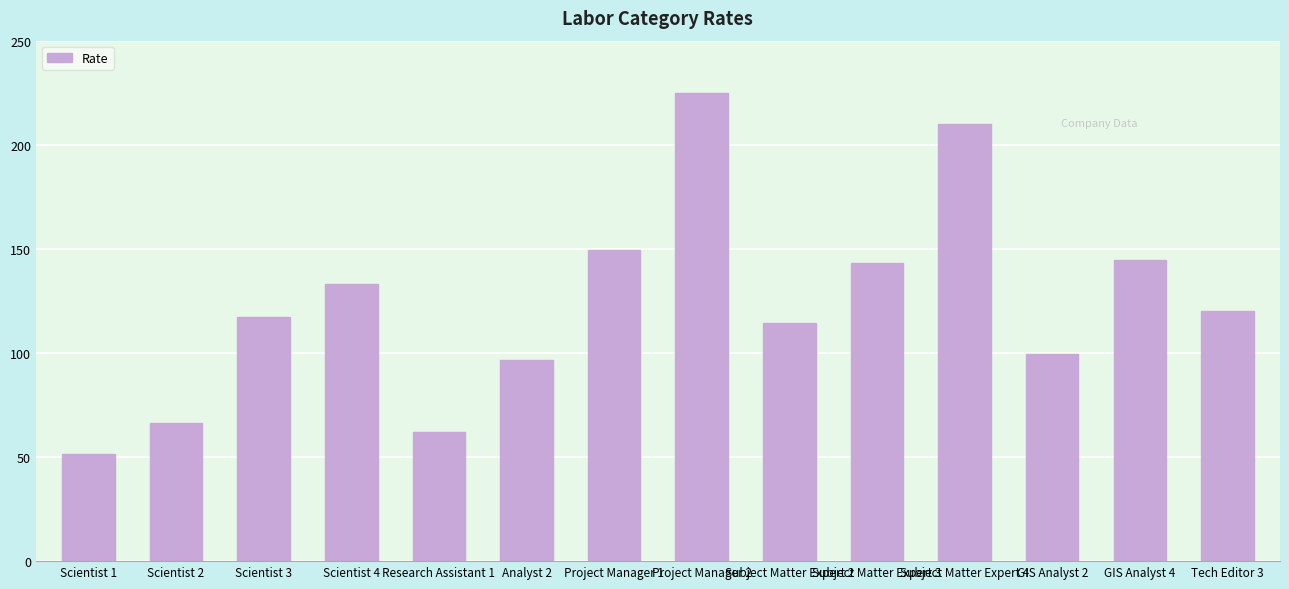

What is the approximate value at Scientist 2?

66.5